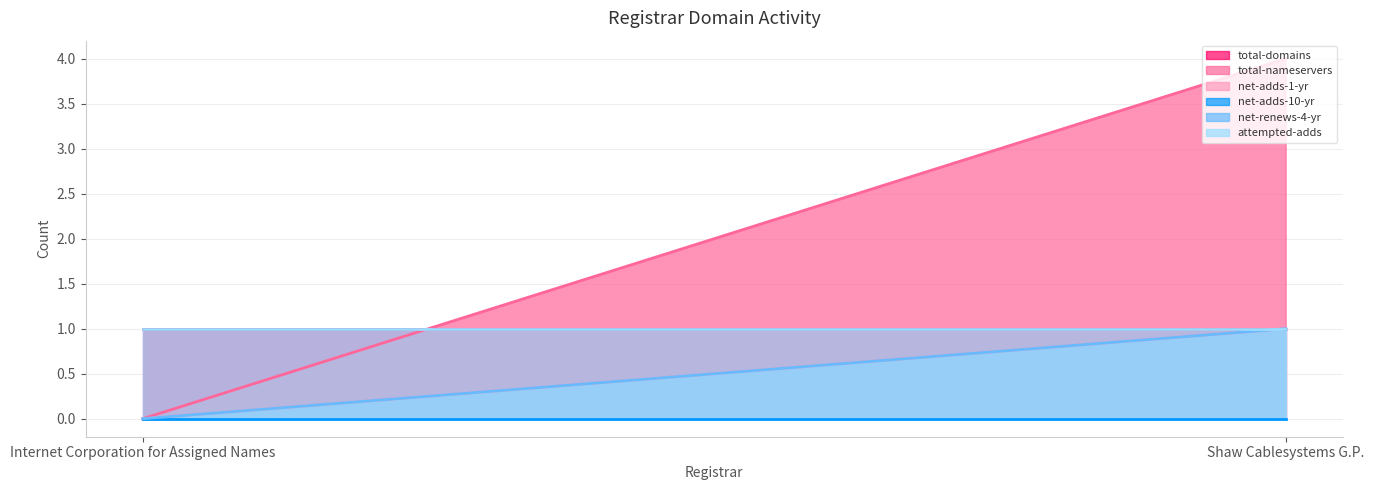

What is the total value across all series at Shaw Cablesystems G.P.?

8